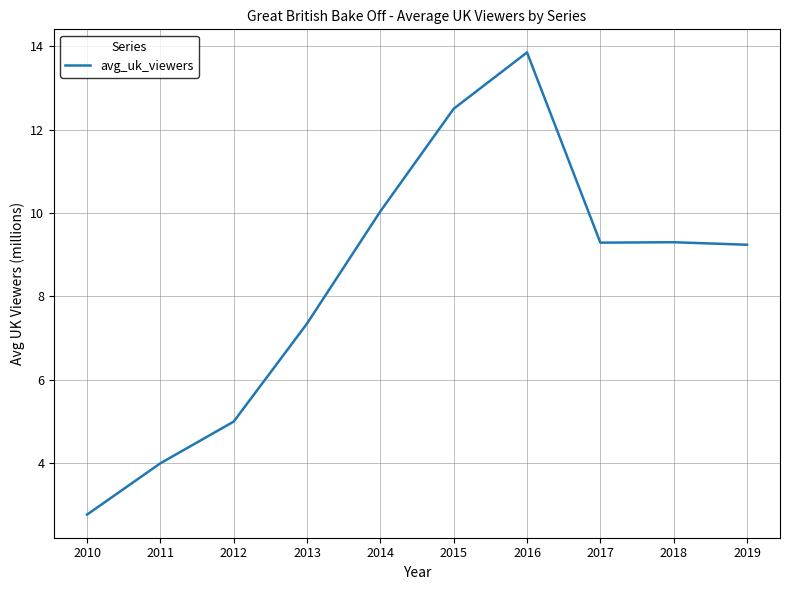

What is the sum of the values at 2015 and 2014?

22.5